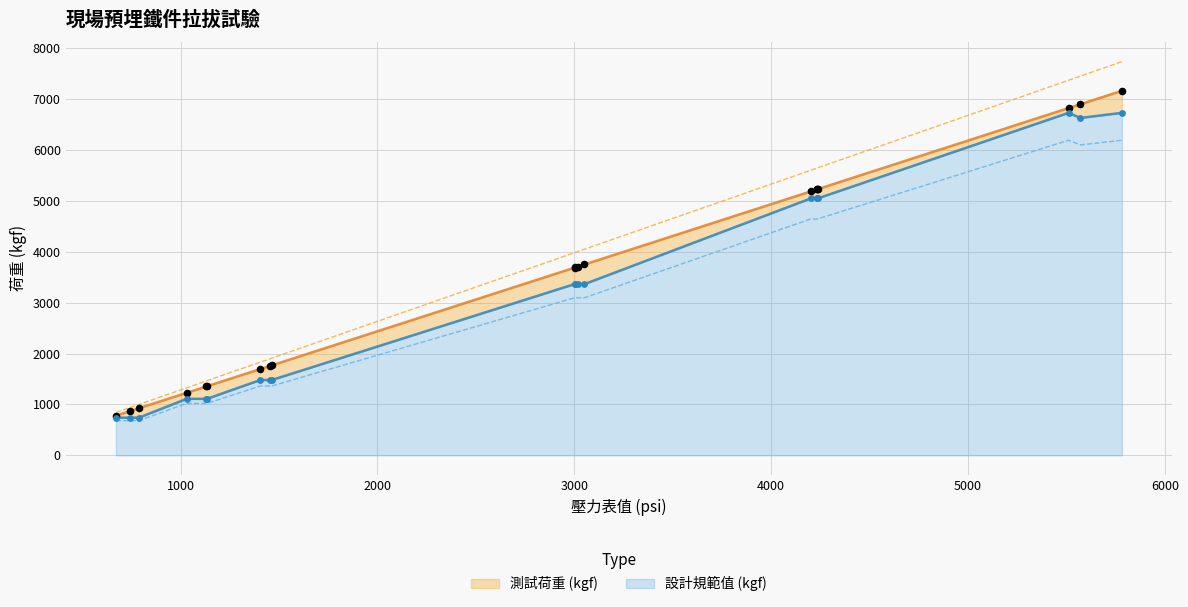

Which series has the widest spread of Y values?

測試荷重 (kgf)